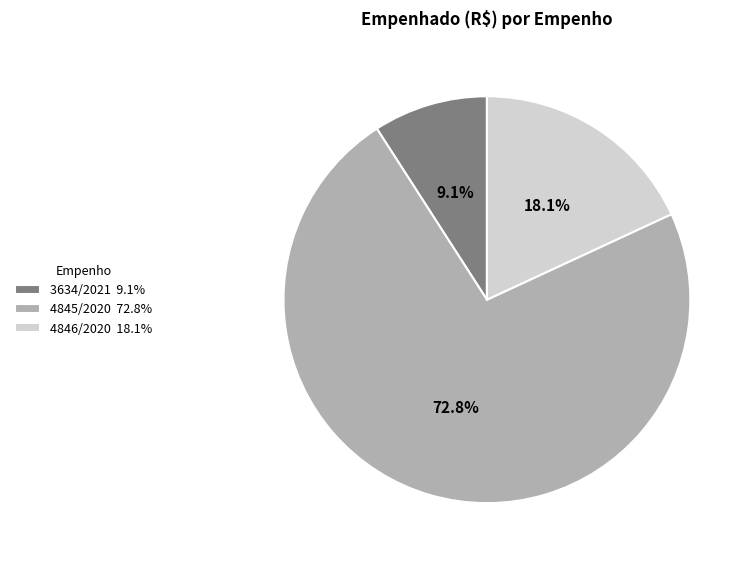

How much of the chart is everything except 3634/2021?

90.9%